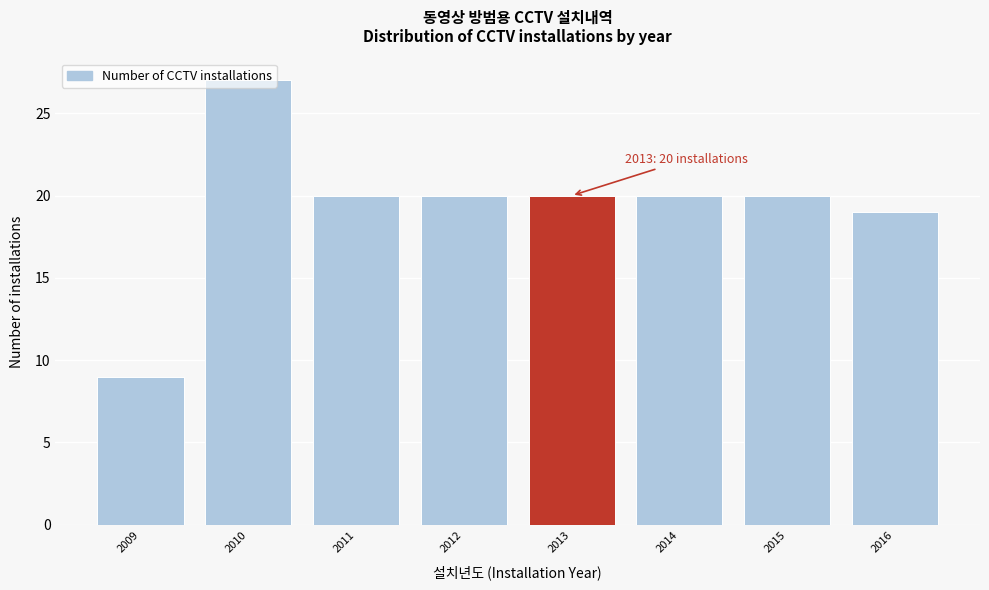

Which category has the lowest value across all series?

2009